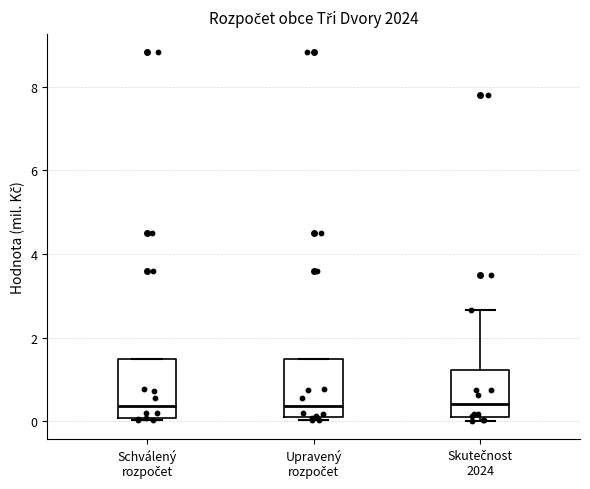

Where does the median line of the box for Skutečnost 2024 sit on the y-axis? The values are not printed on the chart, so give them approximately, as read against the axis.

0.4